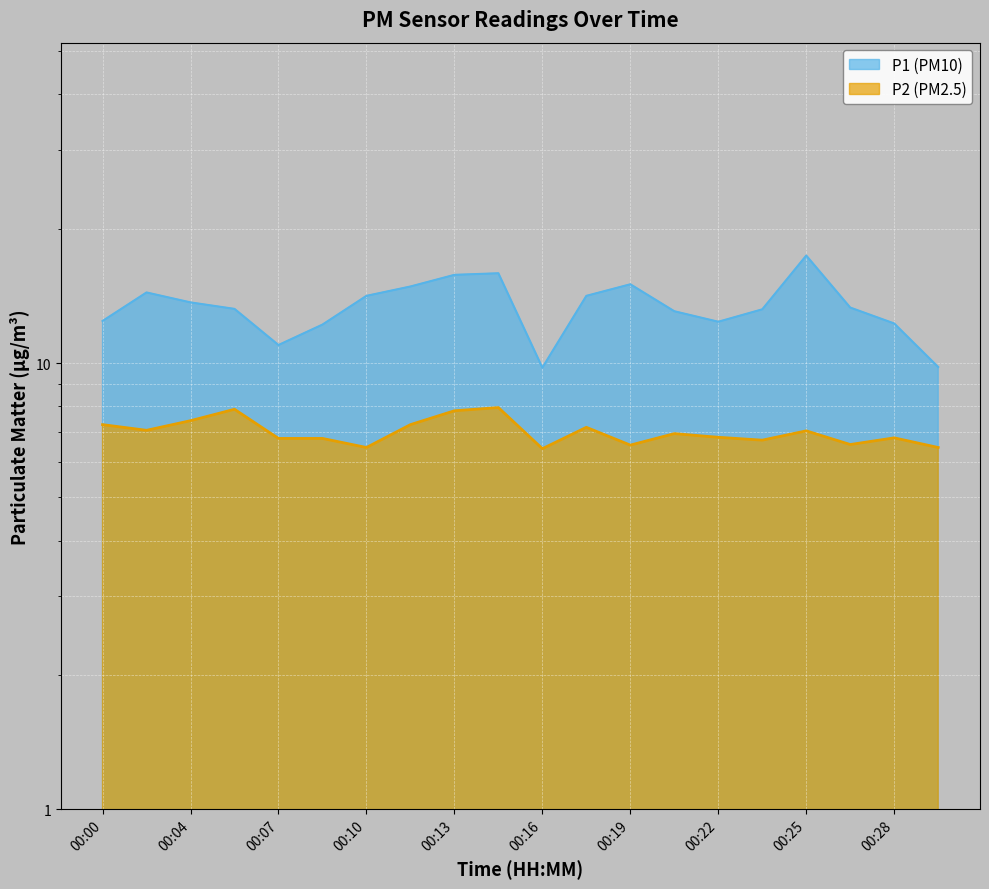

Which label corresponds to the largest value in the chart?

00:25